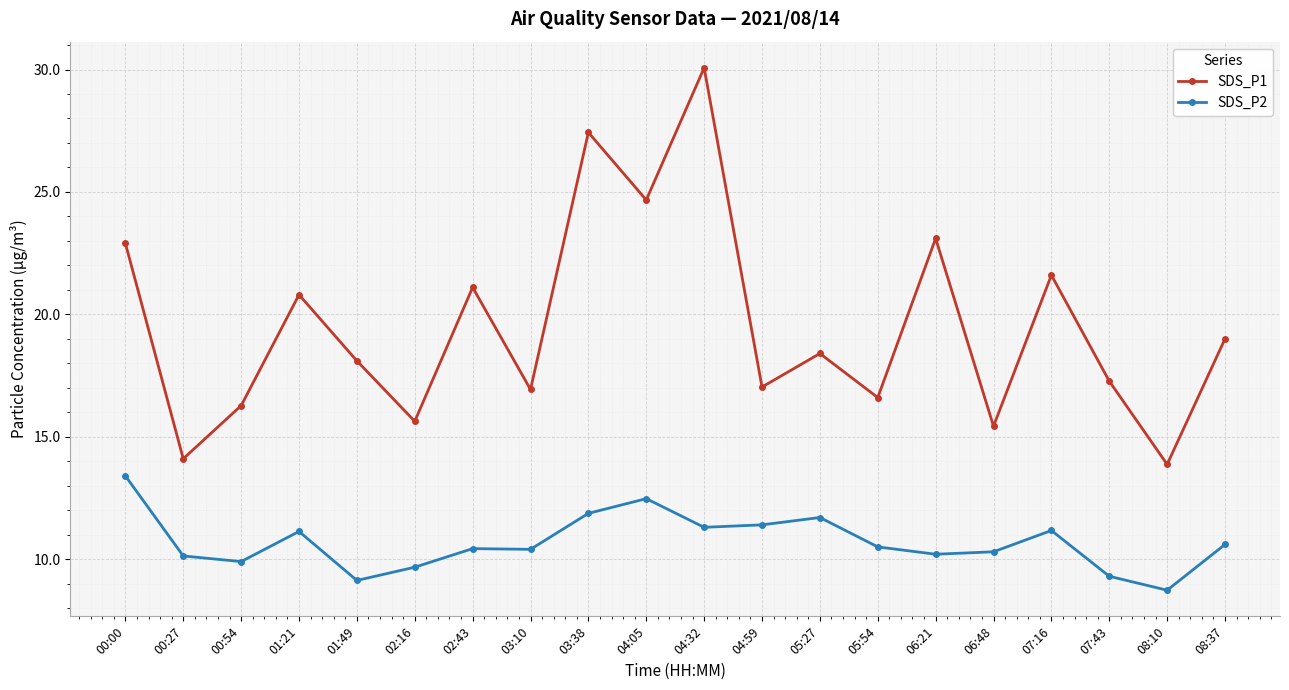

Rank the series by their maximum value, from lowest to highest.

SDS_P2, SDS_P1